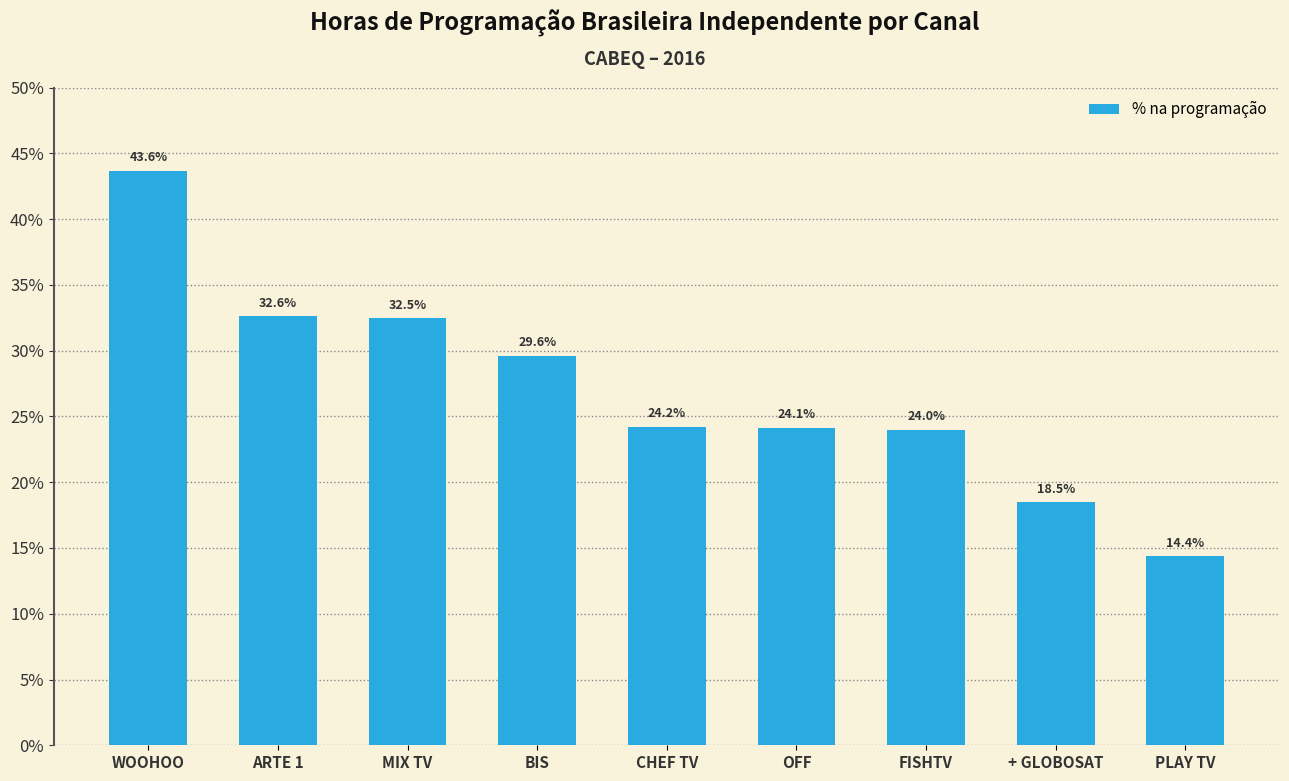

Does the chart contain any negative values?

No